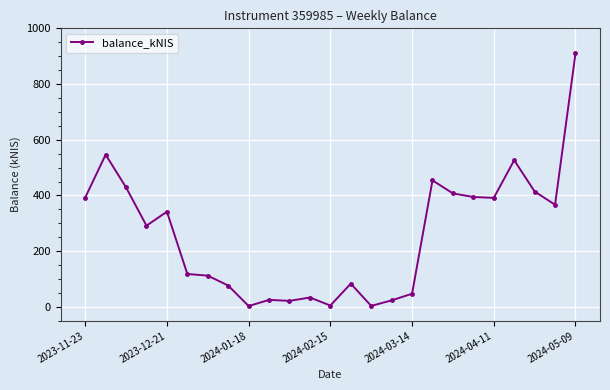

What is the maximum value shown in the chart?

909.7